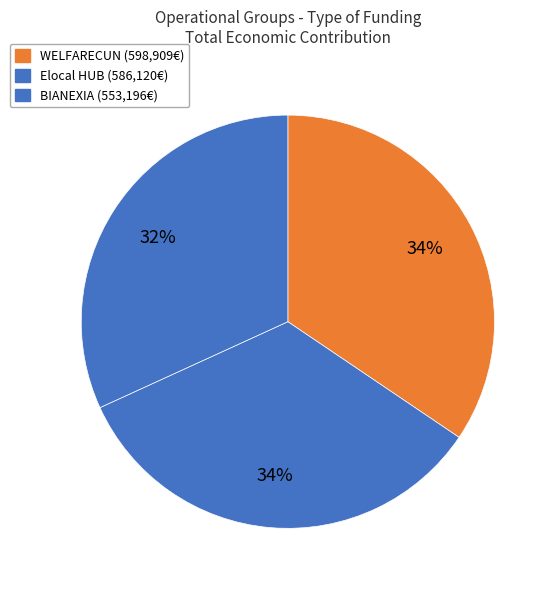

Does BIANEXIA represent more than half of the total?

No